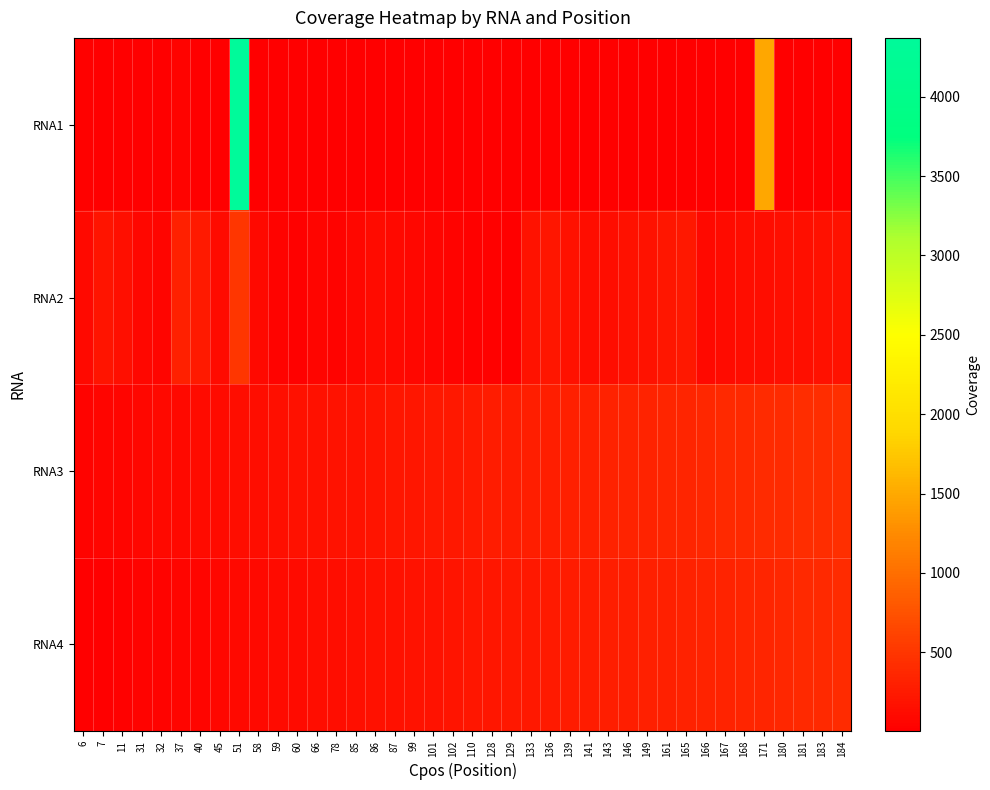

What is the difference between the highest and lowest values at 128?

255